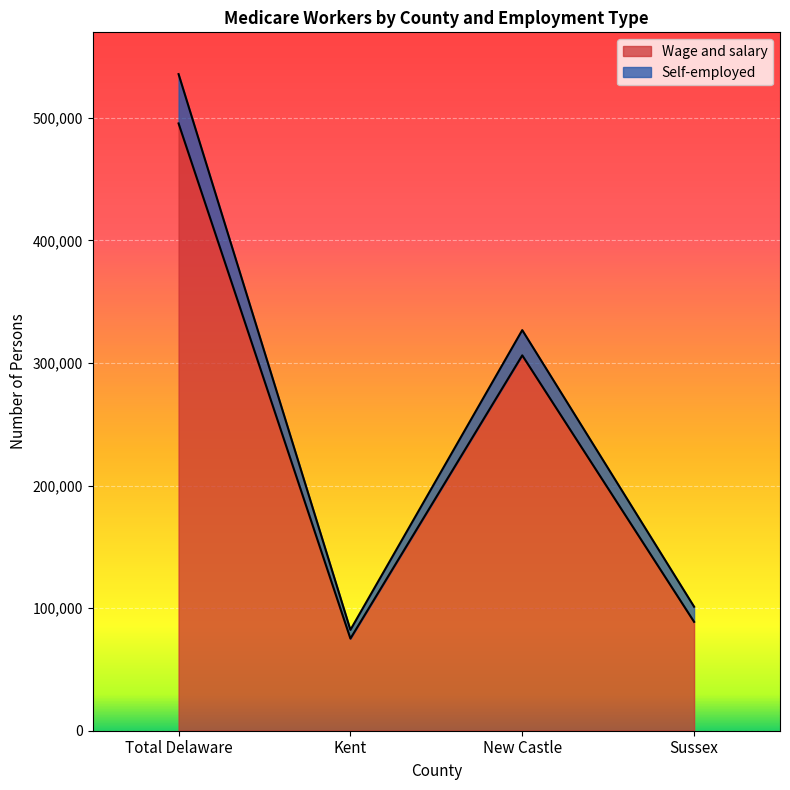

True or false: the data has more than 1 interior local peaks.

False